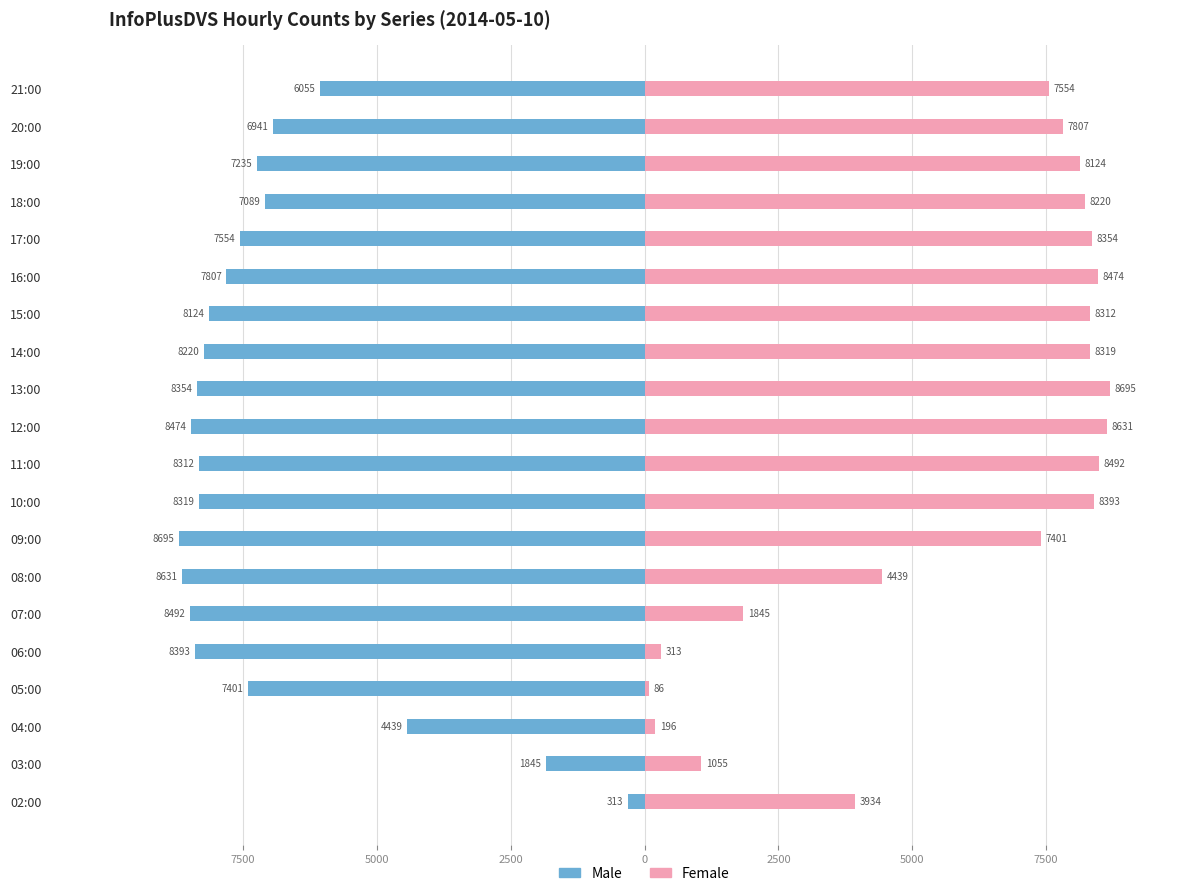

Which has a higher value, 20:00 or 02:00?

02:00